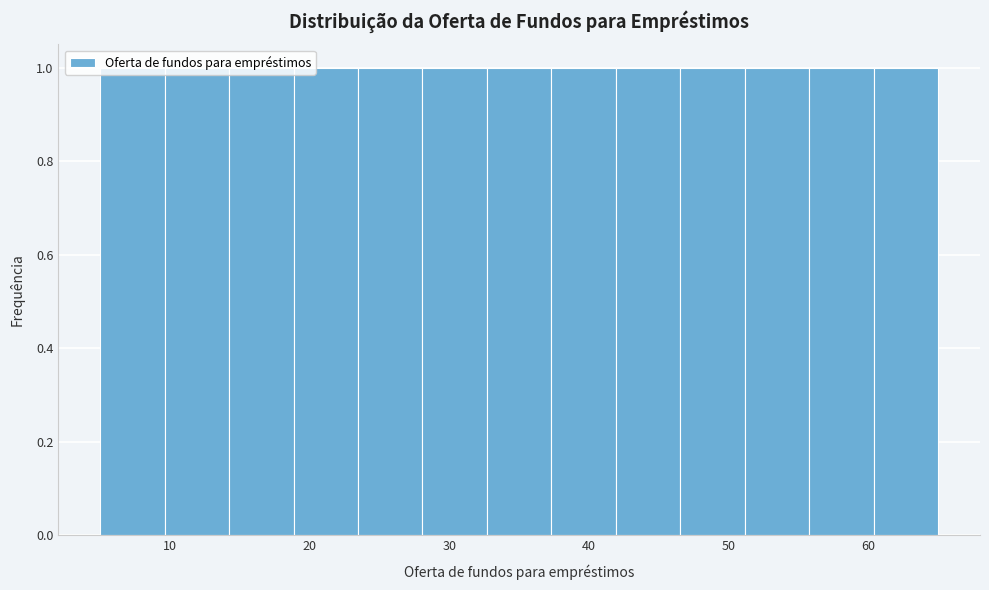

Reading left to right, list every bar in this chart as the range it spans on the x-axis followed by its height. Neither the bar edges nor the heights are printed on the chart, so give them approximately, as read against the axes.

5 to 10: 1
10 to 14: 1
14 to 19: 1
19 to 23: 1
23 to 28: 1
28 to 33: 1
33 to 37: 1
37 to 42: 1
42 to 47: 1
47 to 51: 1
51 to 56: 1
56 to 60: 1
60 to 65: 1